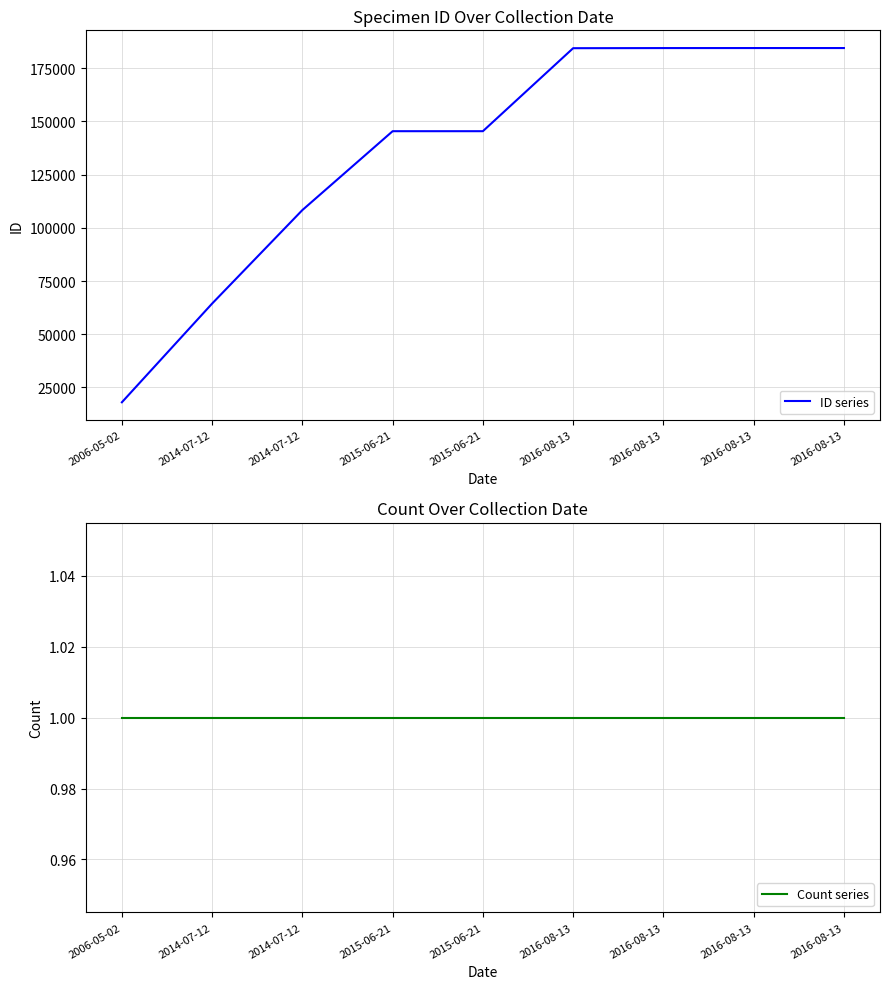

True or false: ID series has a value of 54879 at 2016-08-13.

False